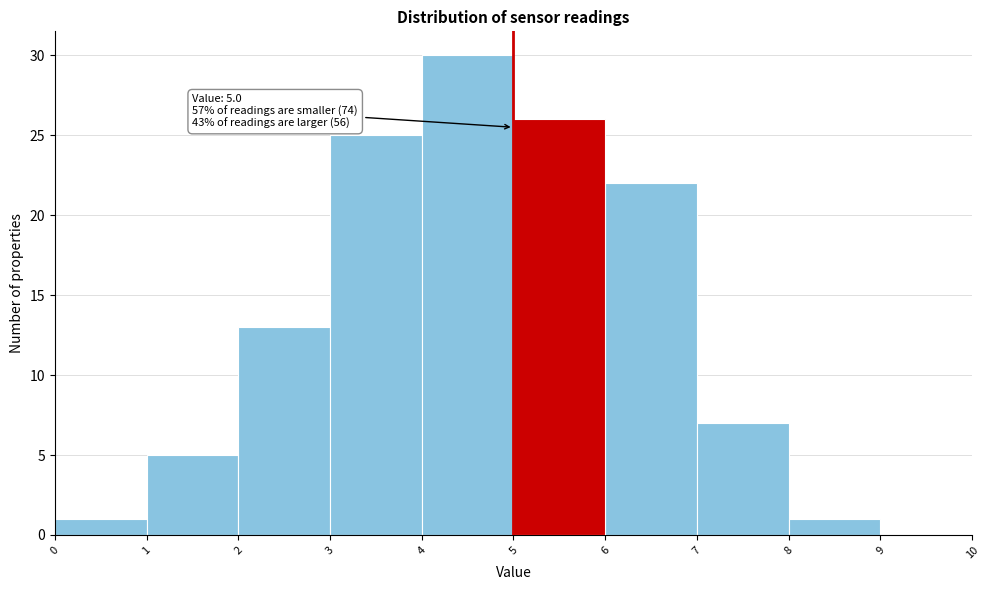

Over which range of the x-axis is the bar tallest?

4 to 5